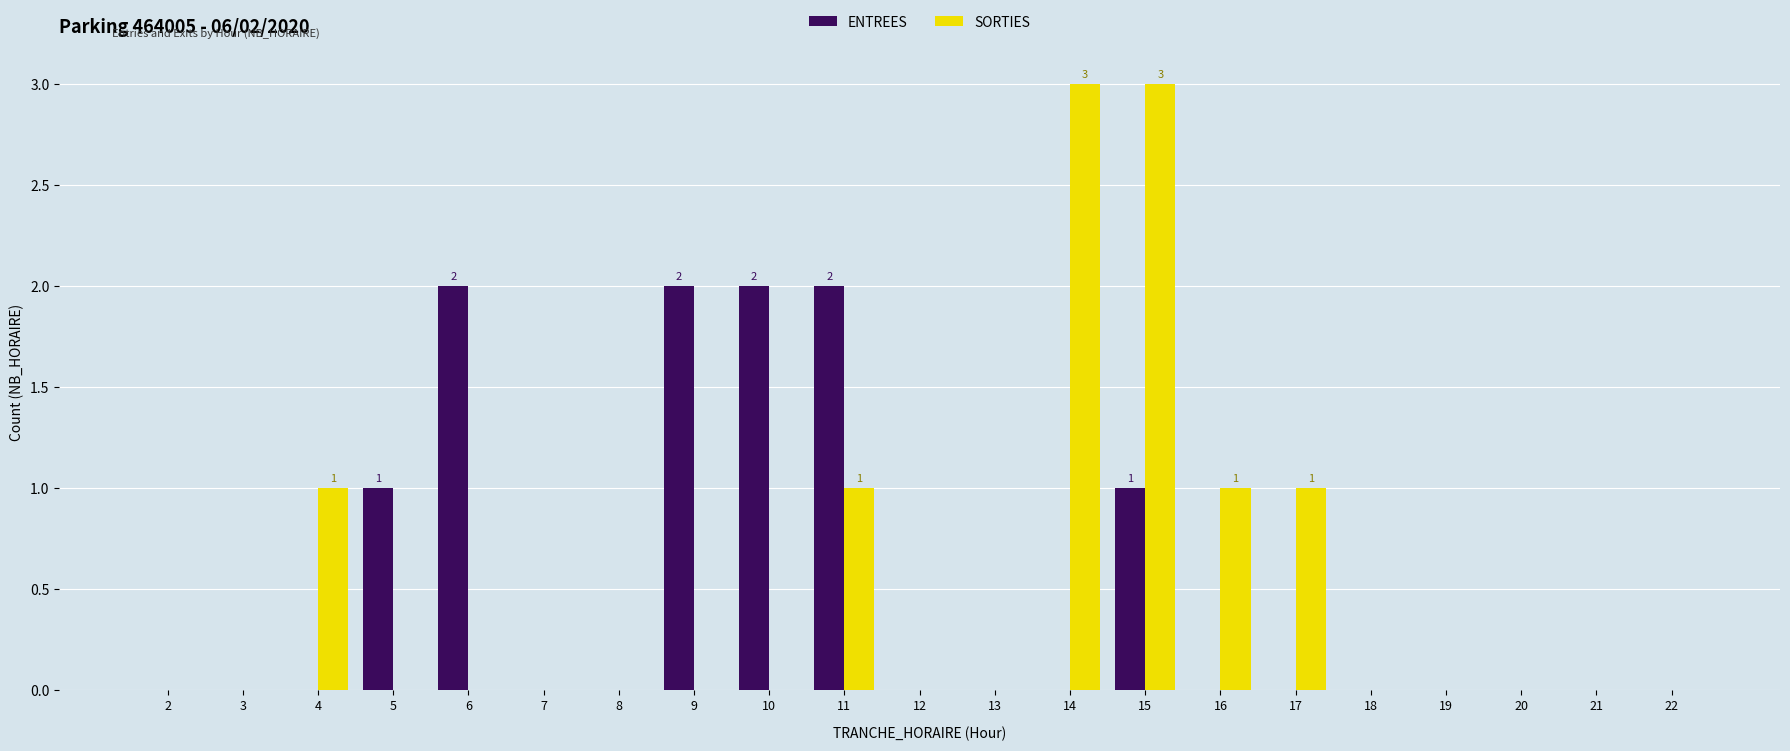

True or false: SORTIES has a value of 1 at 2.

False